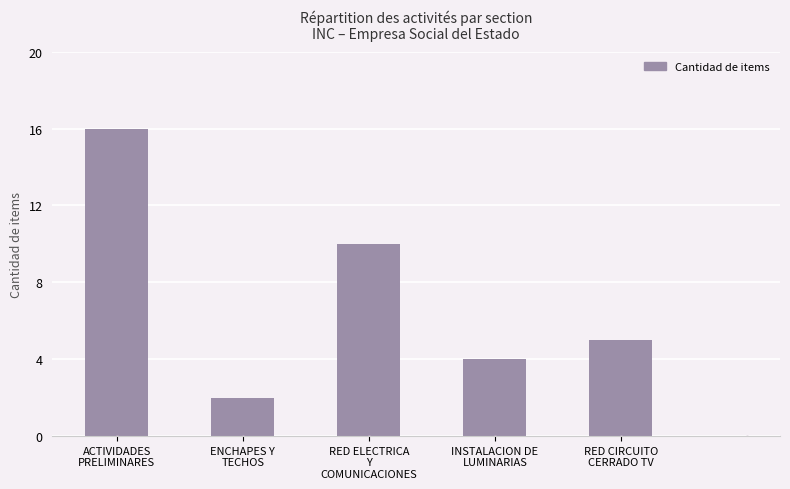

What is the label of the 2nd bar from the left?

ENCHAPES Y
TECHOS